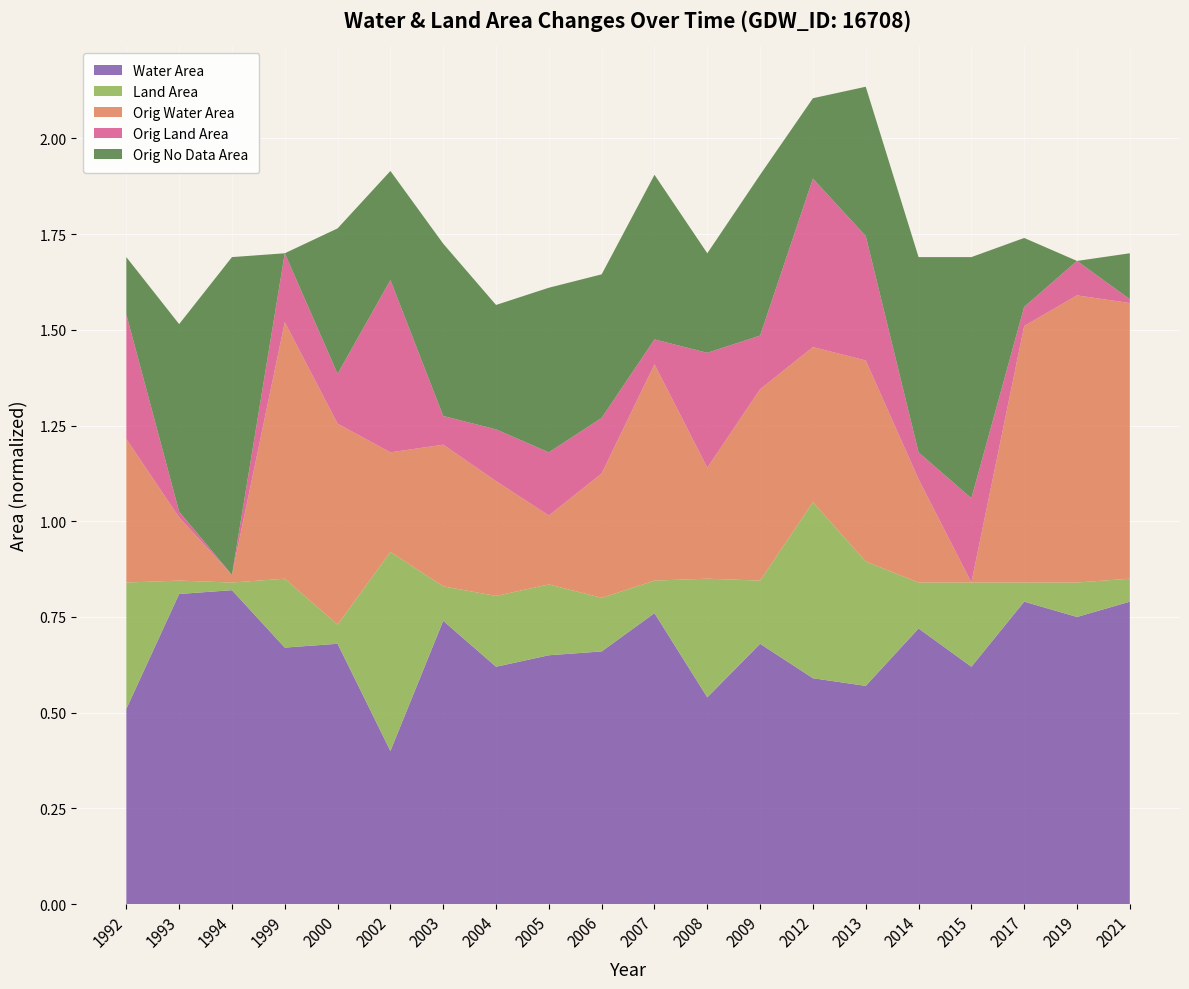

At how many categories does at least one series exceed 0?

20